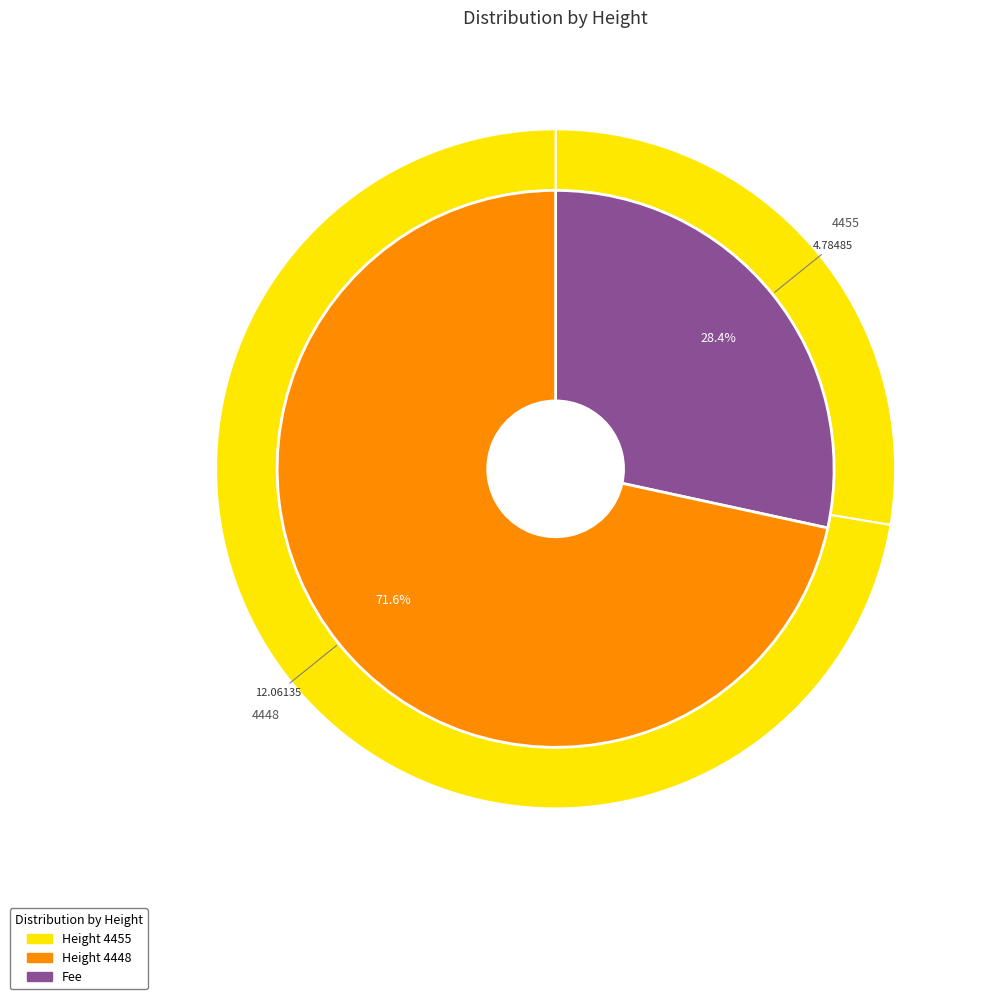

To the nearest percent, what percentage of the pie is 4455?

28%